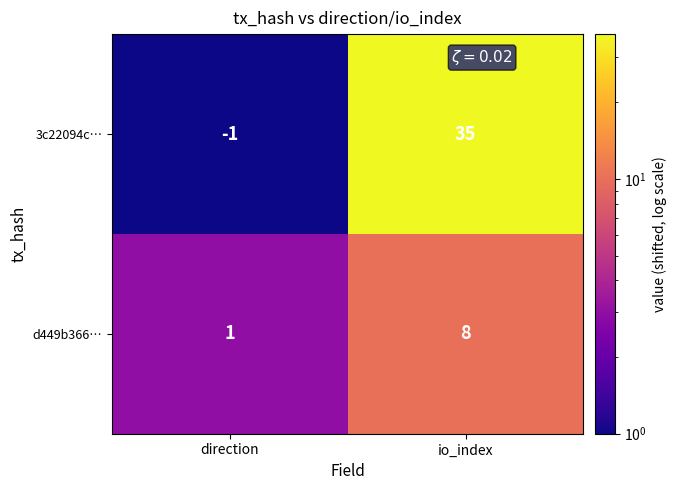

Which label corresponds to the smallest value in the chart?

direction